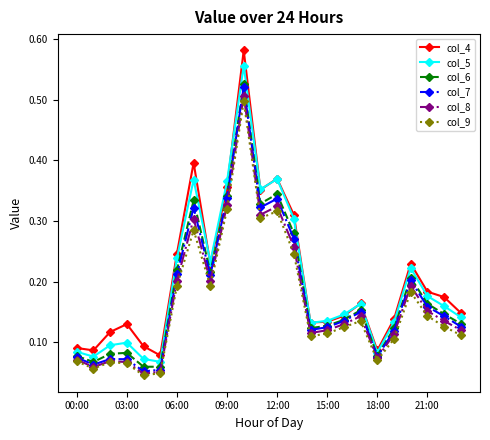

Count the number of data series in this chart.

6